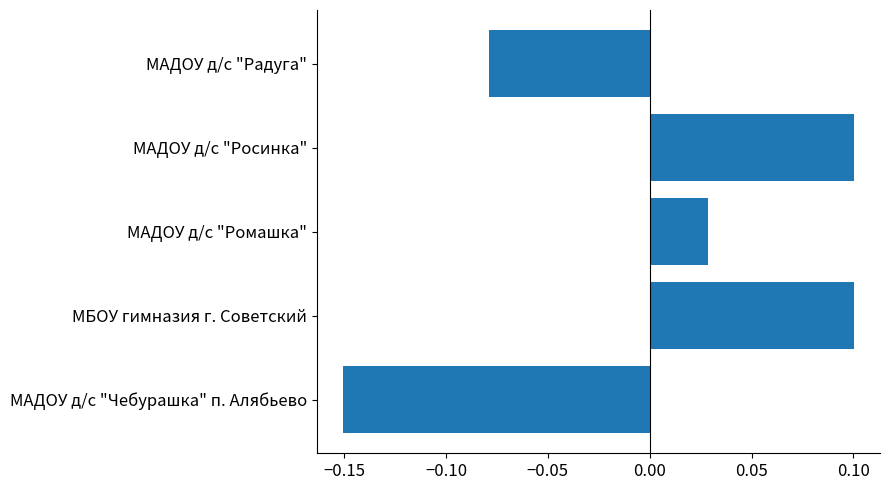

Is it true that the value at МАДОУ д/с "Радуга" is -0.0?

False